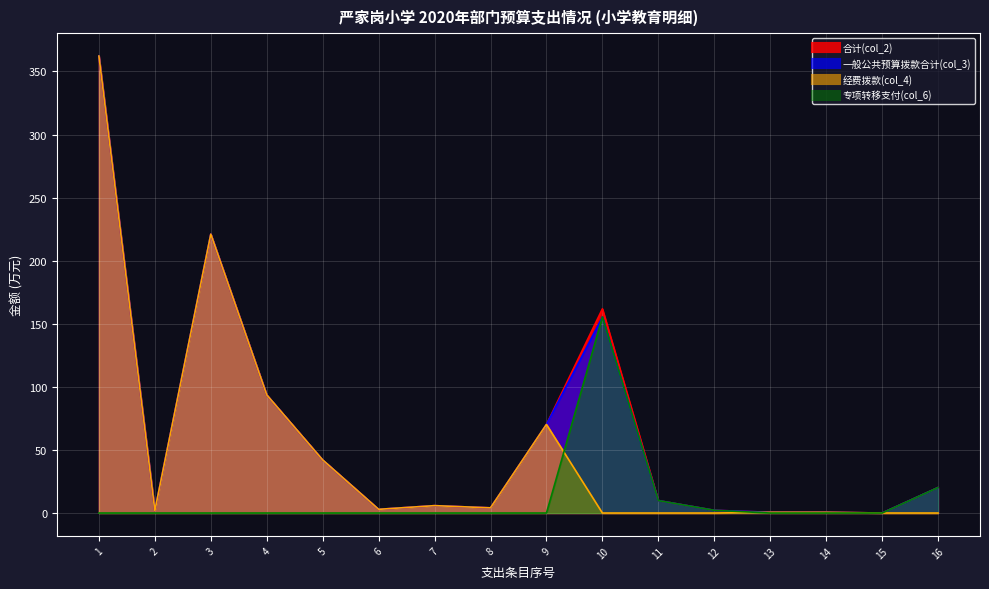

Between 4 and 5, which is larger?

4